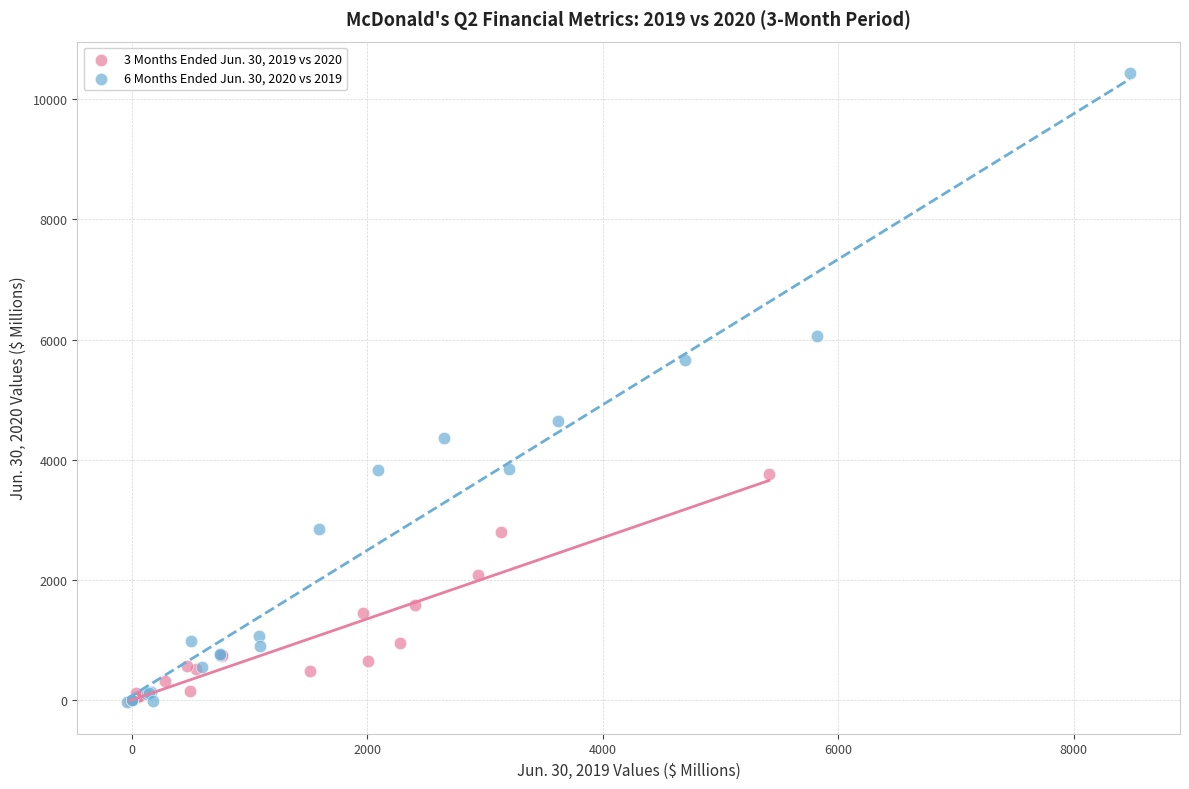

Which series contains the highest Y value?

6 Months Ended Jun. 30, 2020 vs 2019